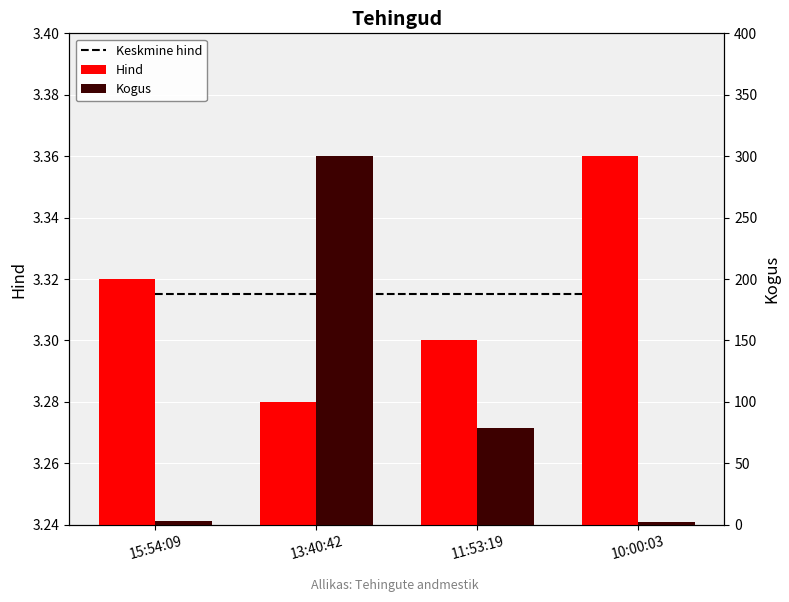

The value of Hind at 10:00:03 is 3.4. True or false?

True